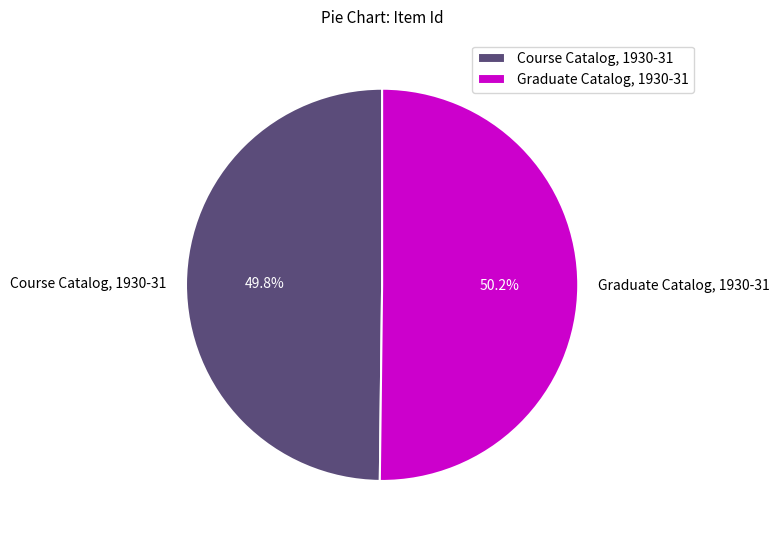

To the nearest percent, what is the combined percentage of Course Catalog, 1930-31 and Graduate Catalog, 1930-31?

100%